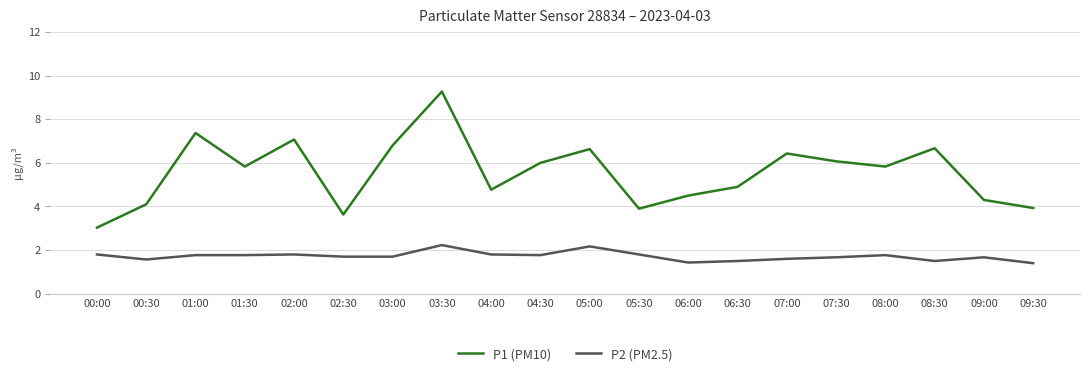

Between 00:00 and 02:00, which series saw the biggest shift?

P1 (PM10)